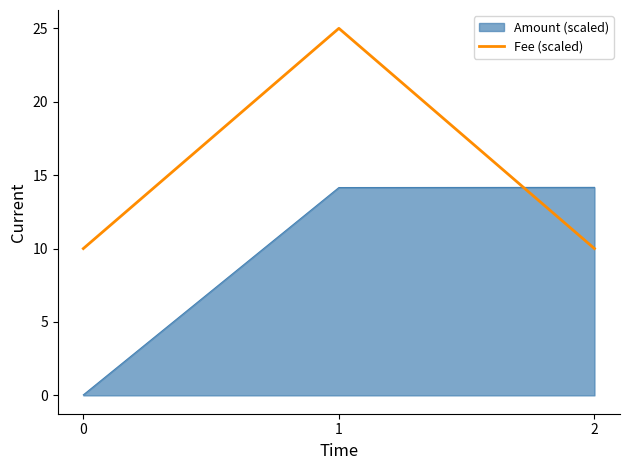

Does the chart have visible grid lines?

No